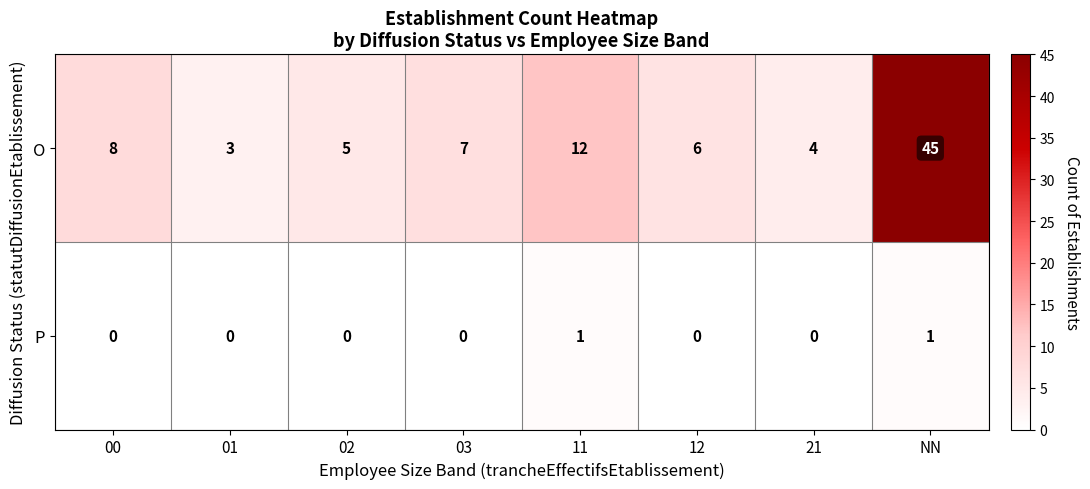

True or false: O has a value of 3 at 01.

True